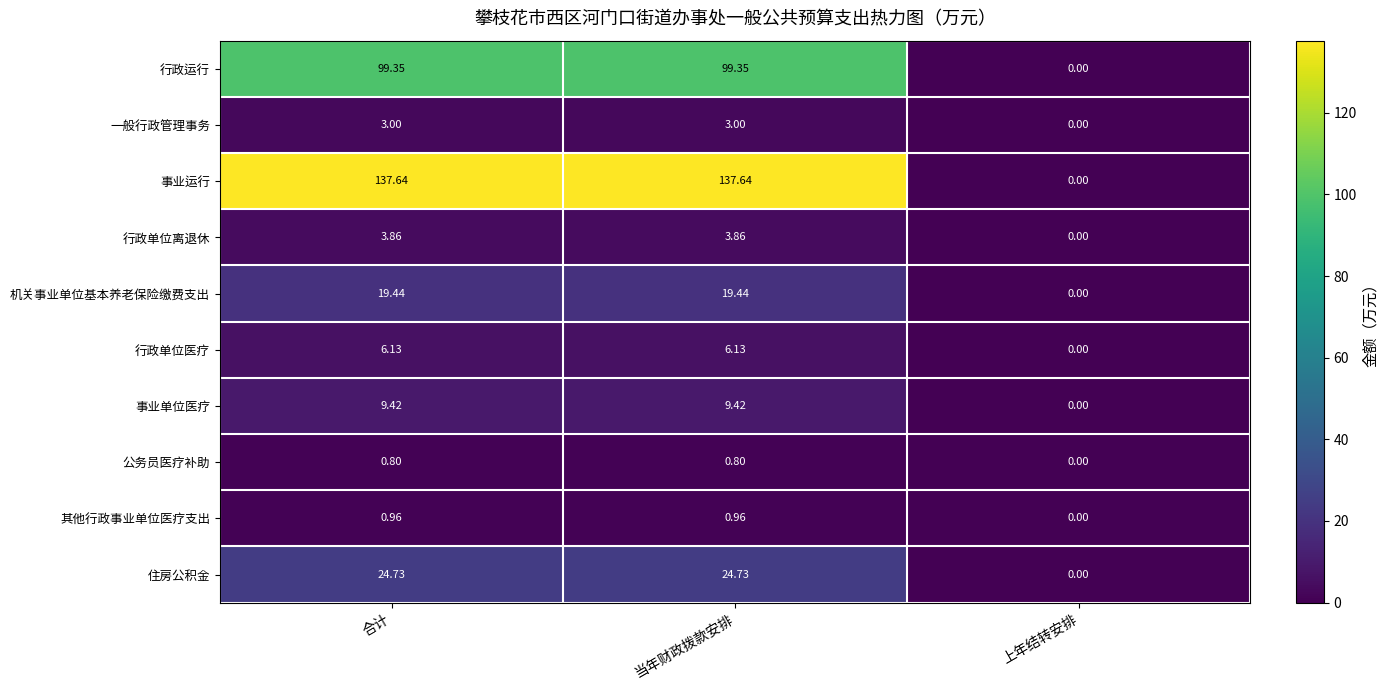

Which category has the lowest value across all series?

上年结转安排